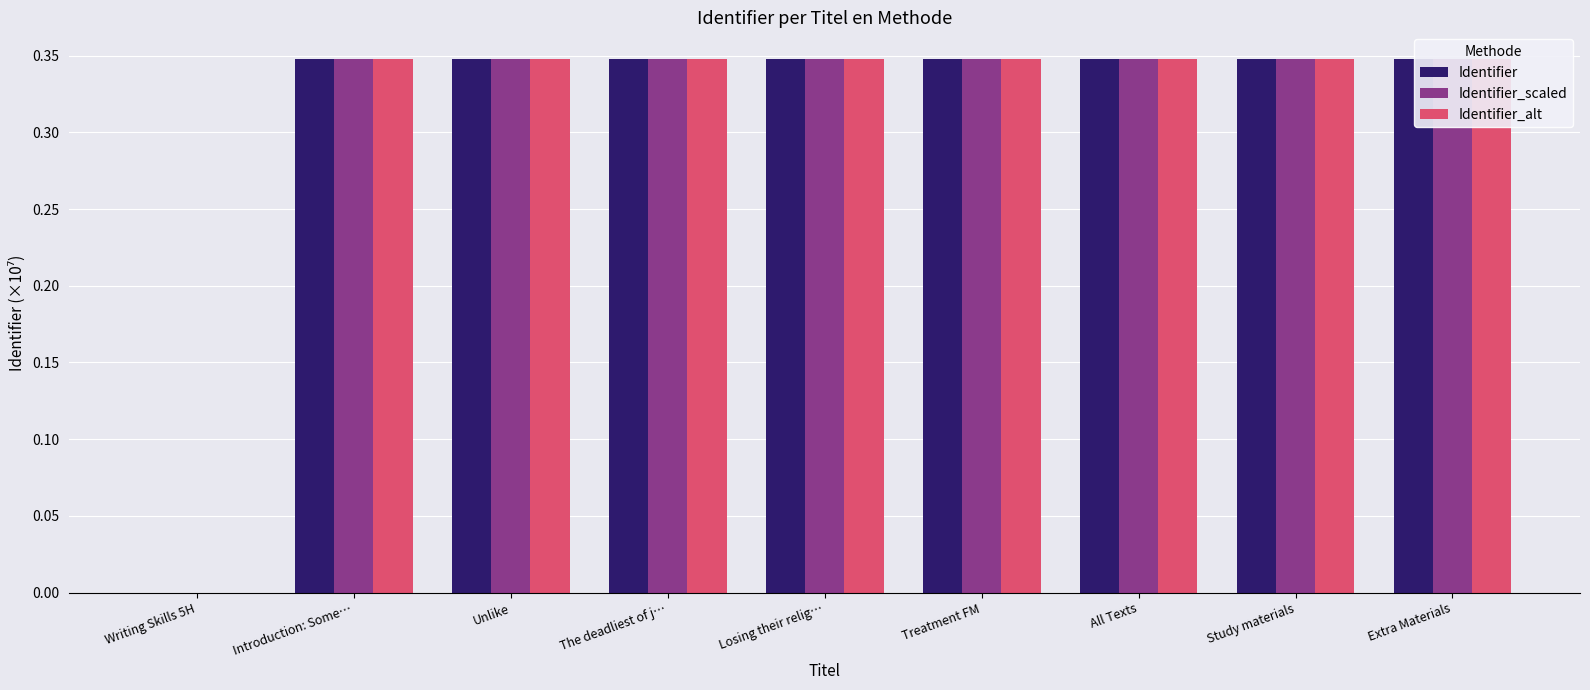

Does the chart contain stacked bars?

No